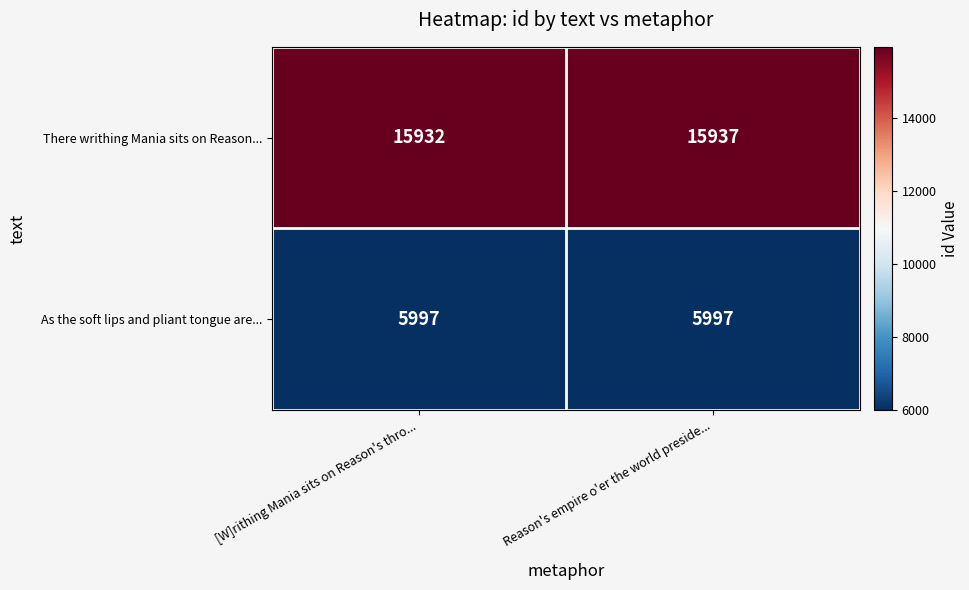

What is the minimum value shown in the chart?

5997